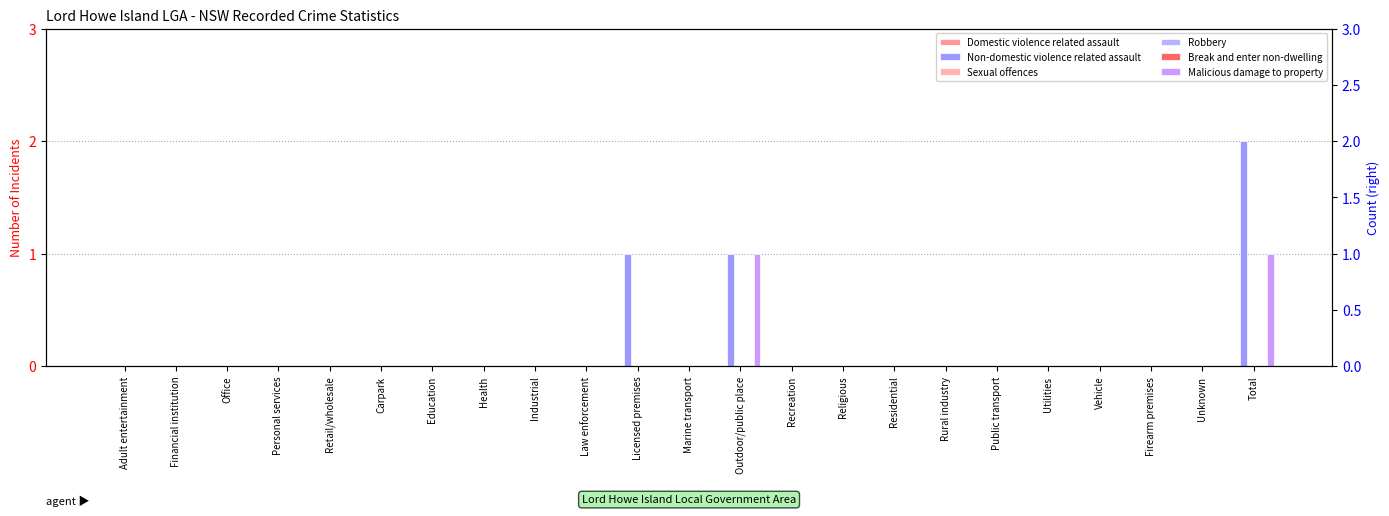

How many data points does each series have?

23